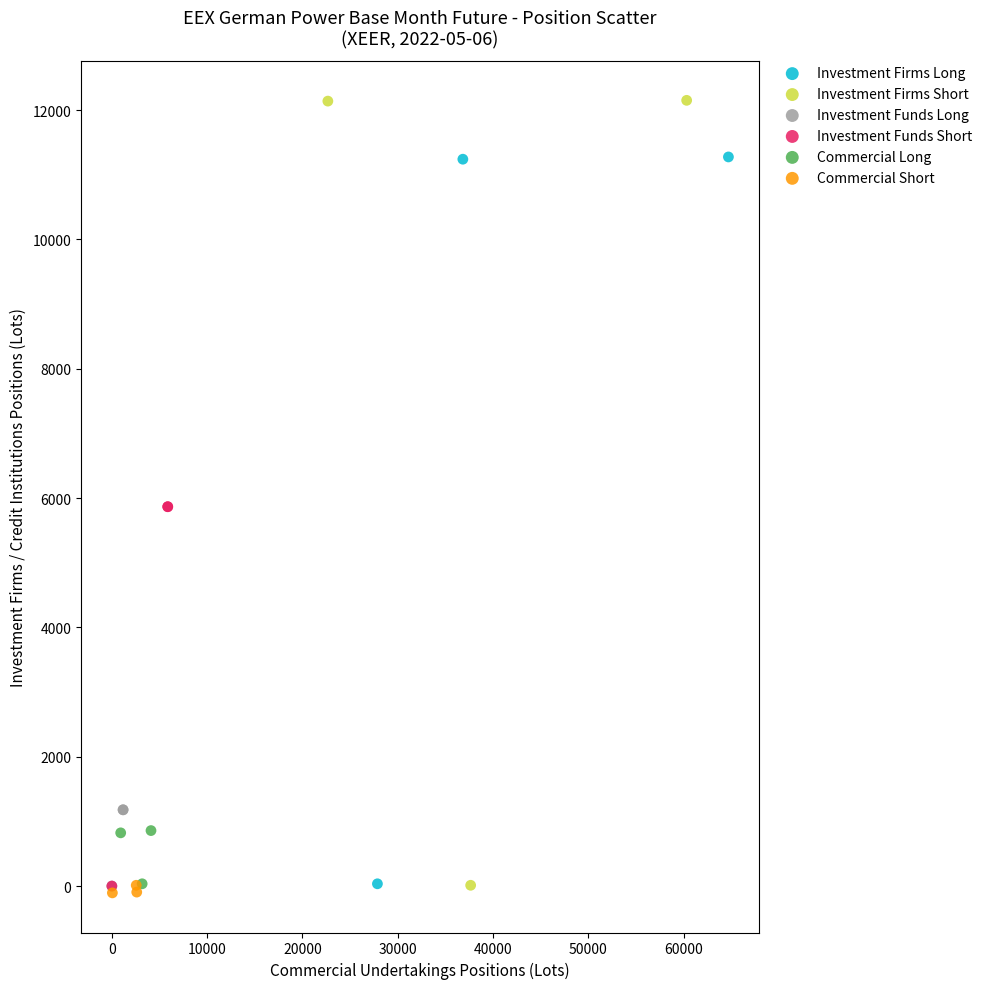

Which series contains the highest Y value?

Investment Firms Short